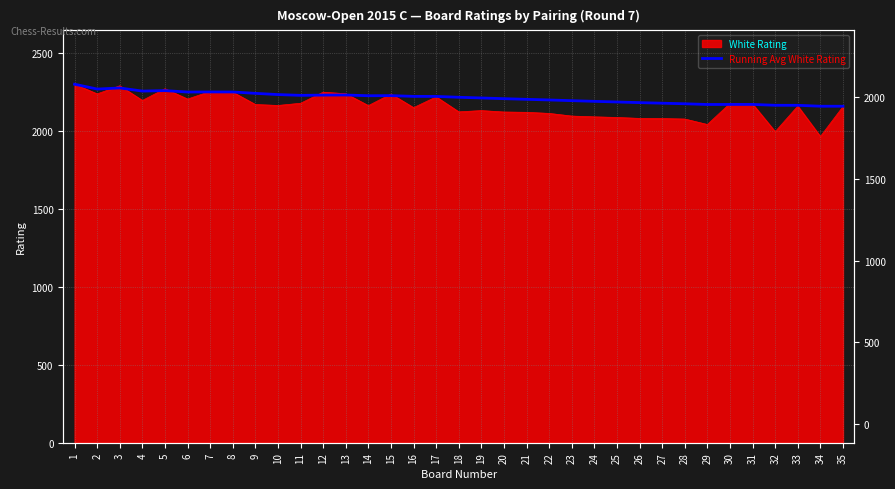

True or false: the data has more than 0 interior local peaks.

True